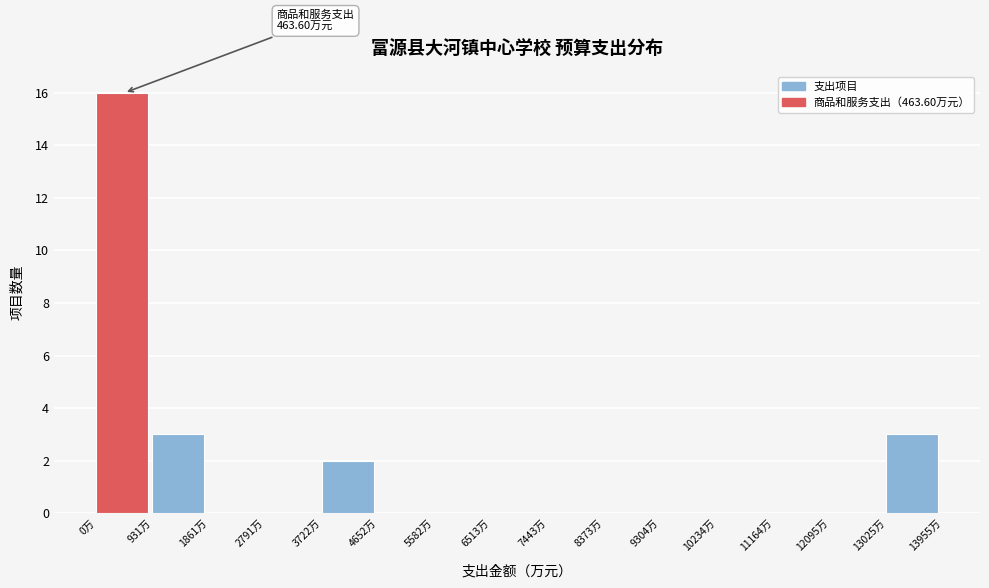

Over which range of the x-axis is the bar tallest?

0 to 900